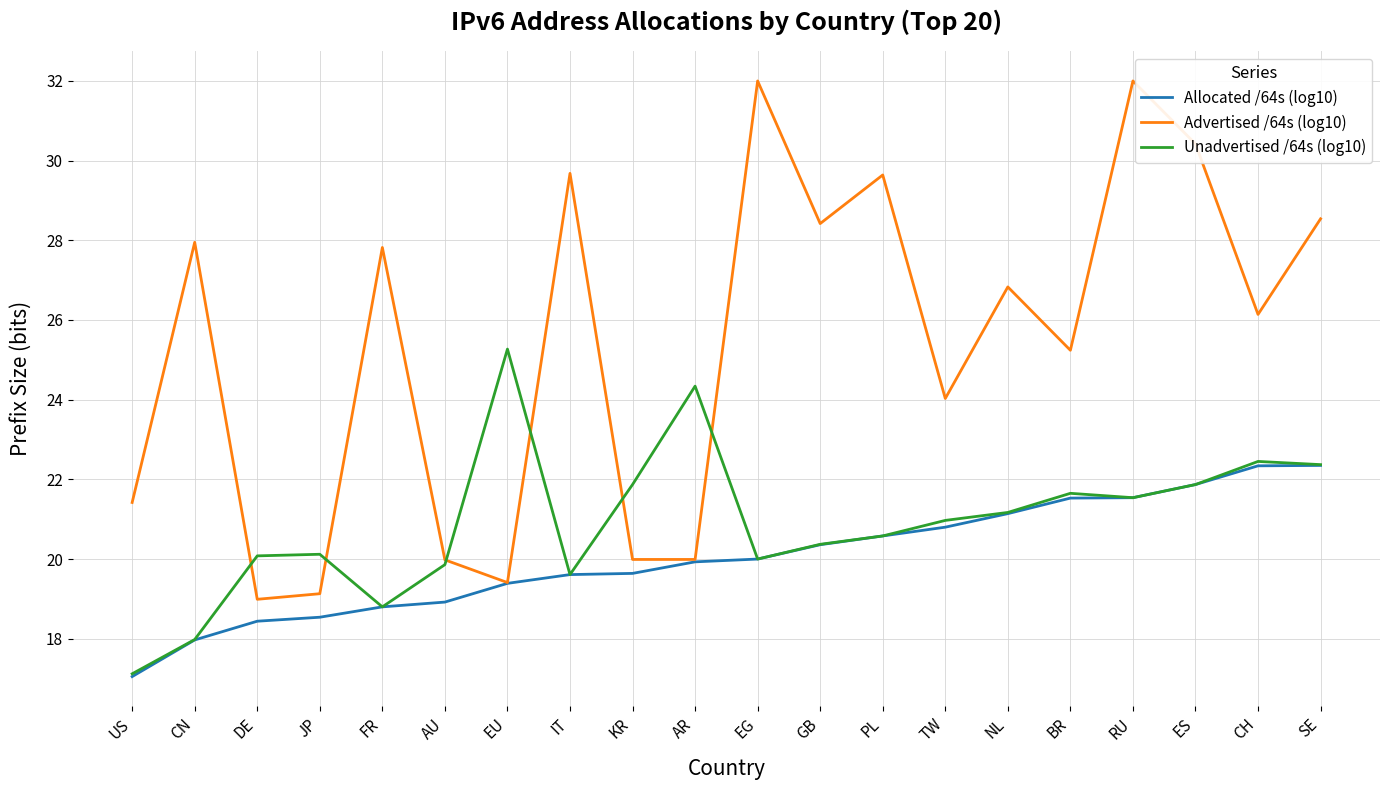

What are all the series names shown in the legend?

Allocated /64s (log10), Advertised /64s (log10), Unadvertised /64s (log10)